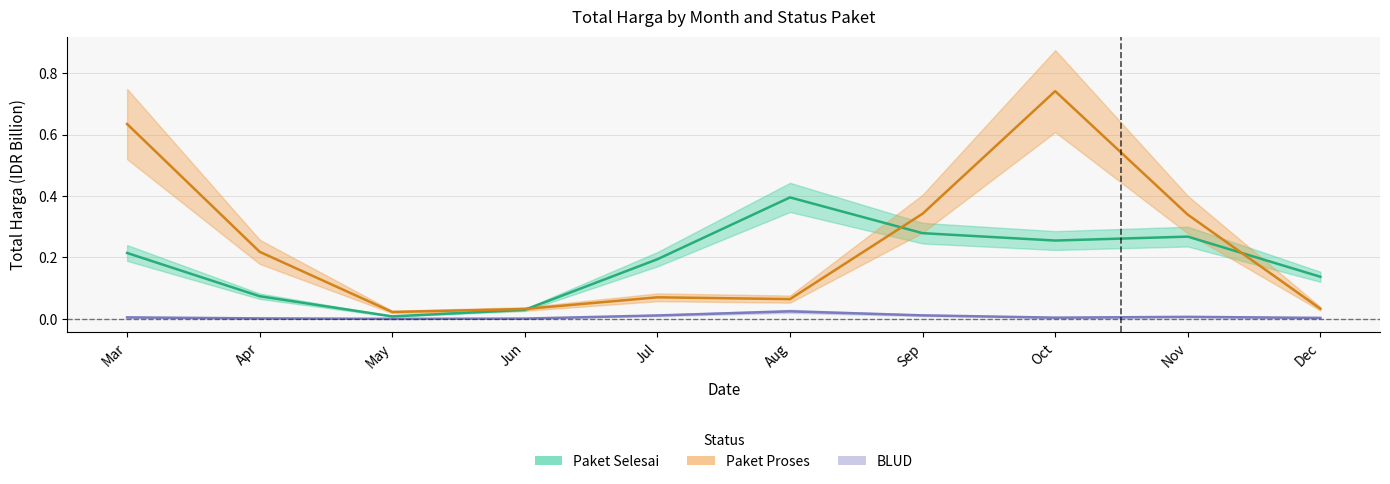

In Paket Selesai, how many points are higher than both neighbors (excluding endpoints)?

2